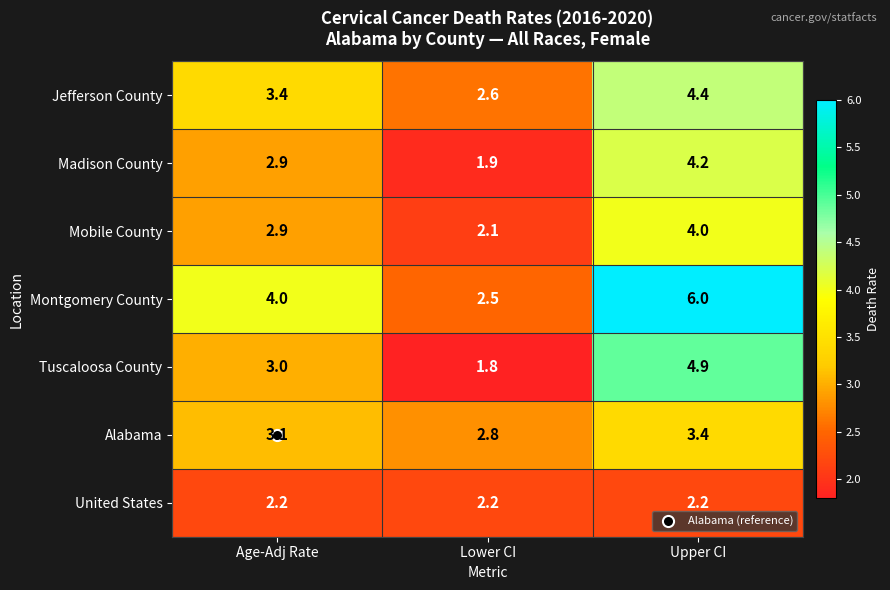

What is the minimum value shown in the chart?

1.8